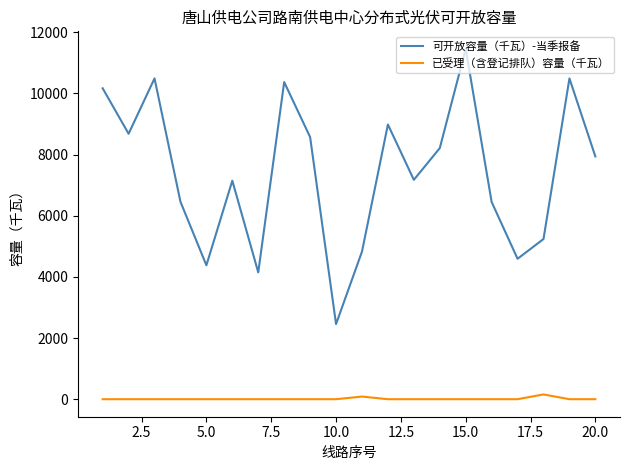

Which series has the largest total across all categories?

可开放容量（千瓦）-当季报备